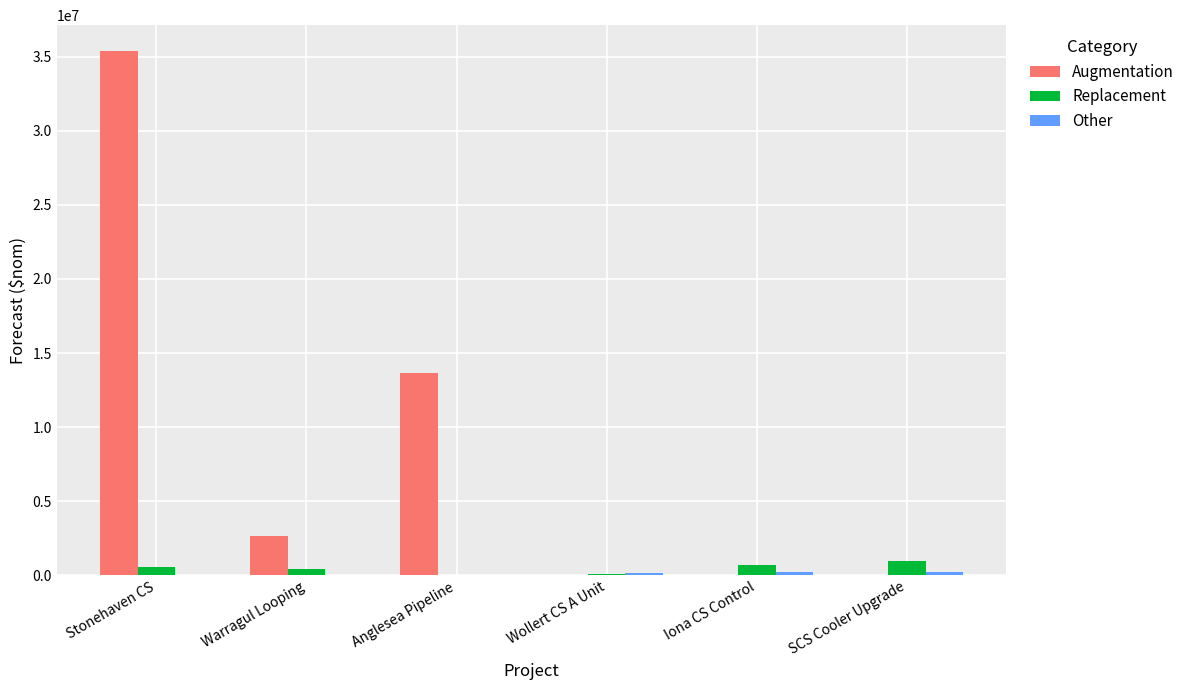

The value of Augmentation at Warragul Looping is 4583671.1. True or false?

False